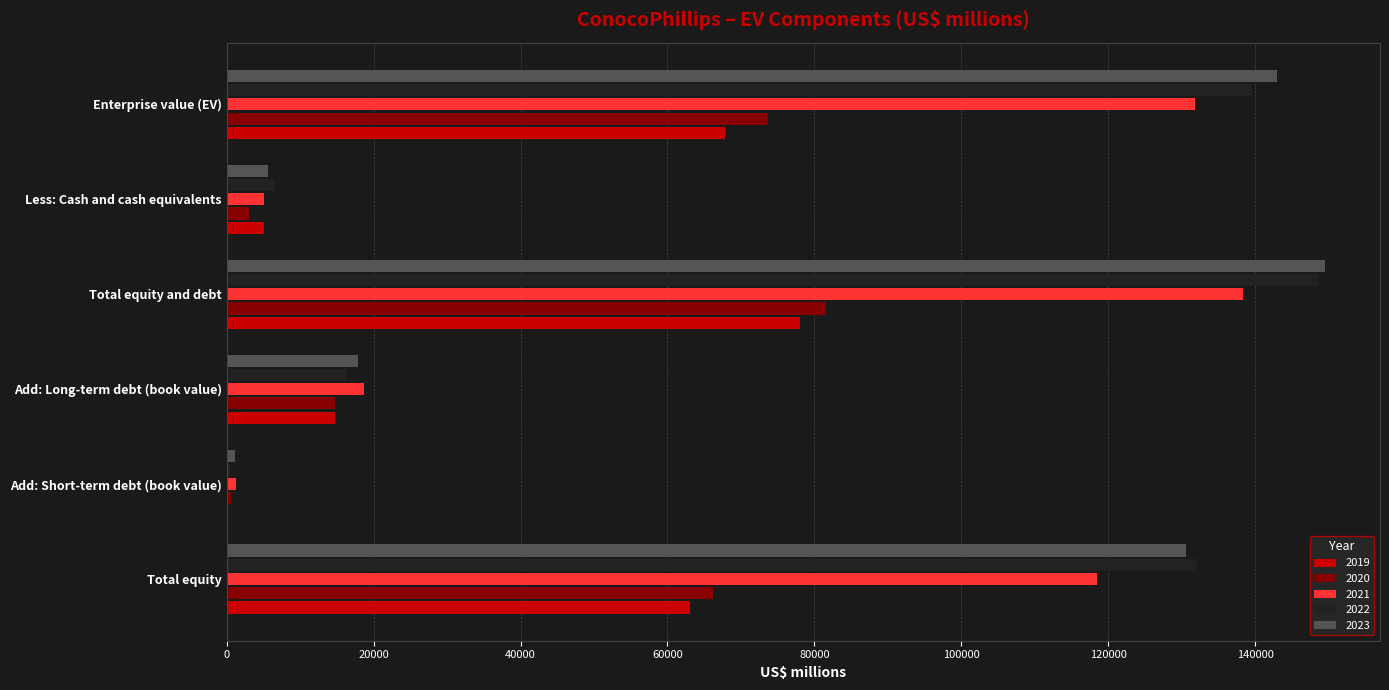

Between Total equity and Enterprise value (EV), which series saw the biggest shift?

2021